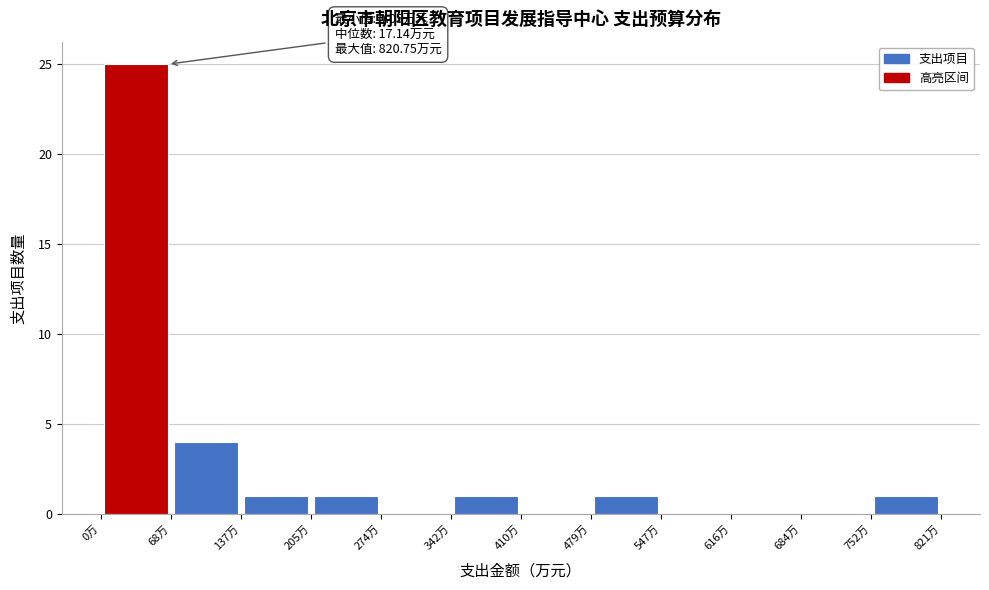

Which range on the x-axis has the tallest bar?

0 to 70